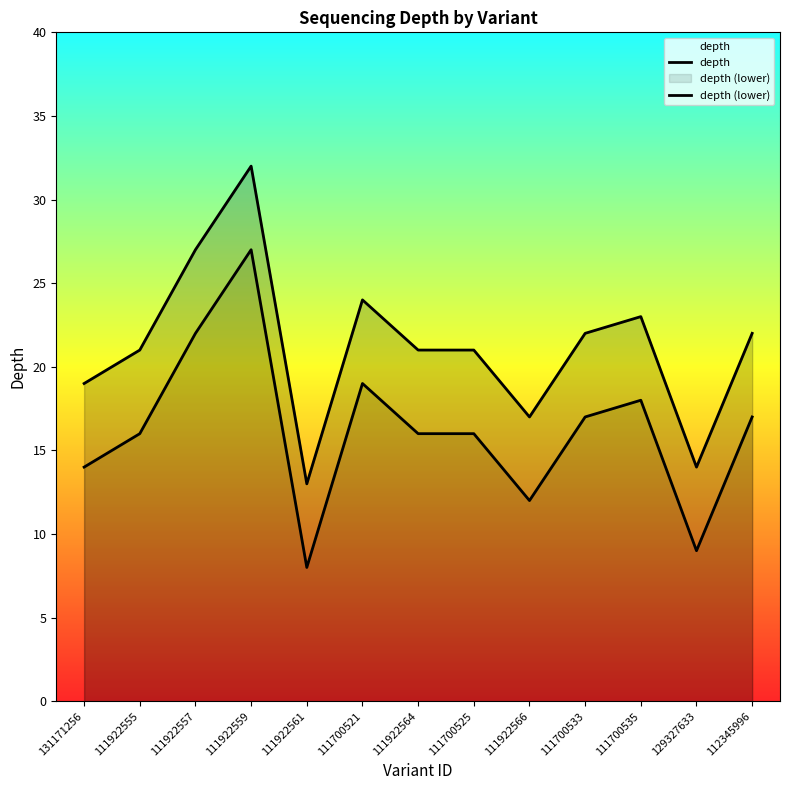

How many values in the depth series exceed 21?

6